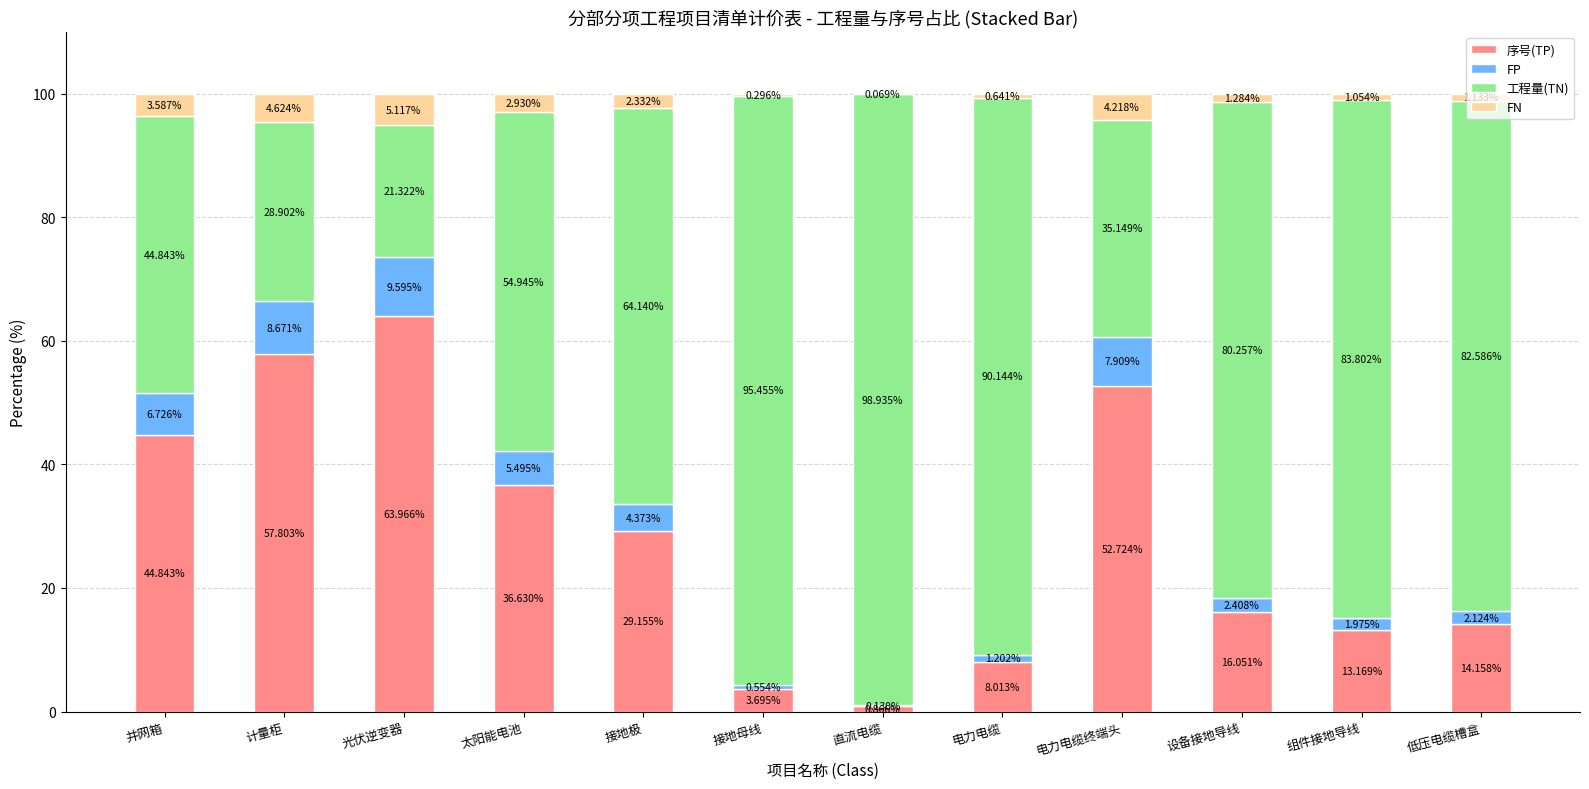

What is the total value across all series at 太阳能电池?

100.0